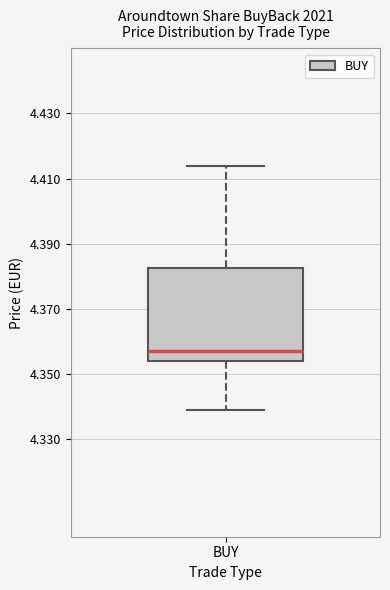

Where is the lower edge of the box for BUY on the y-axis? The values are not printed on the chart, so give them approximately, as read against the axis.

4.354